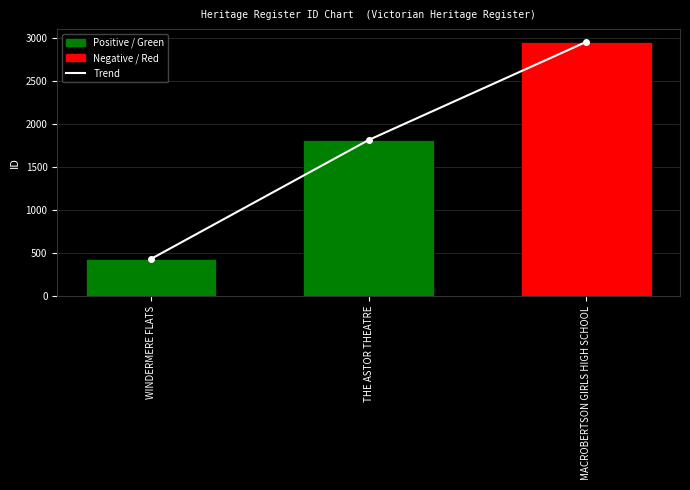

Does the chart contain any negative values?

No